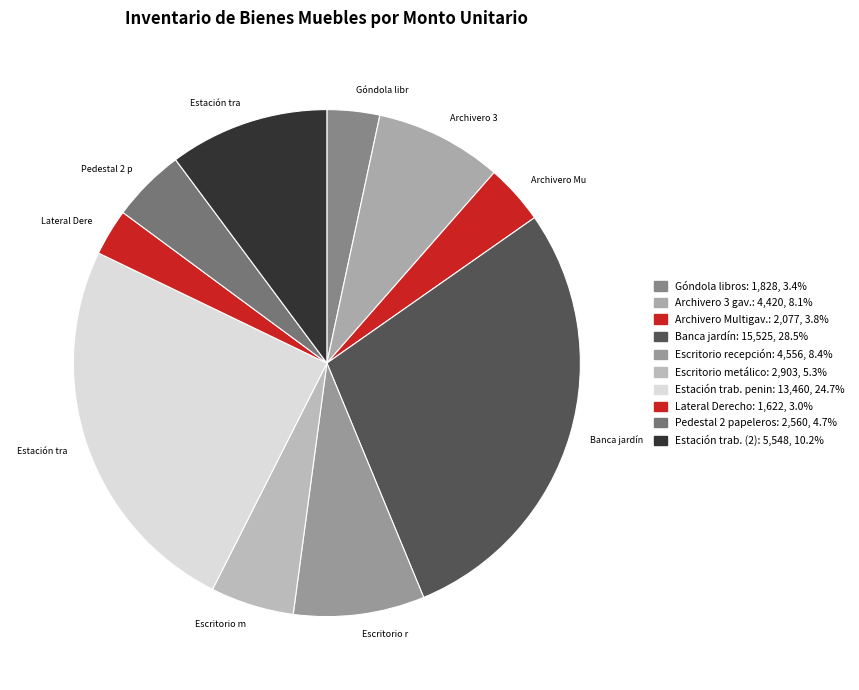

What is the smallest slice in the pie chart?

Lateral Derecho vino-negro